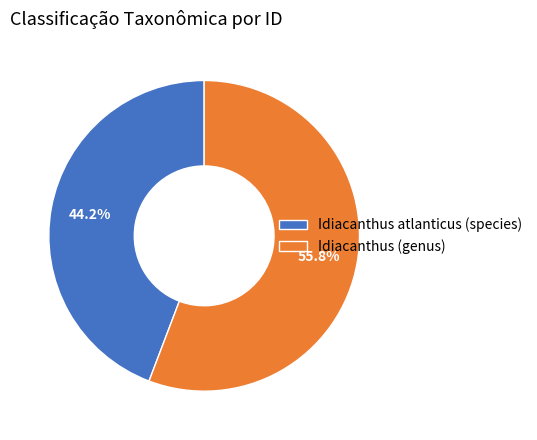

True or false: Idiacanthus atlanticus (species) accounts for 56% of the total.

False